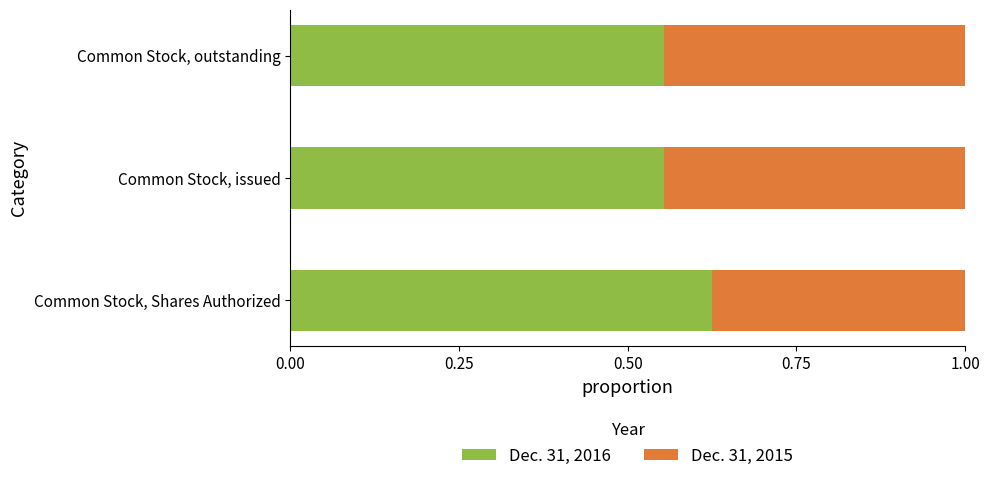

What are all the series names shown in the legend?

Dec. 31, 2016, Dec. 31, 2015